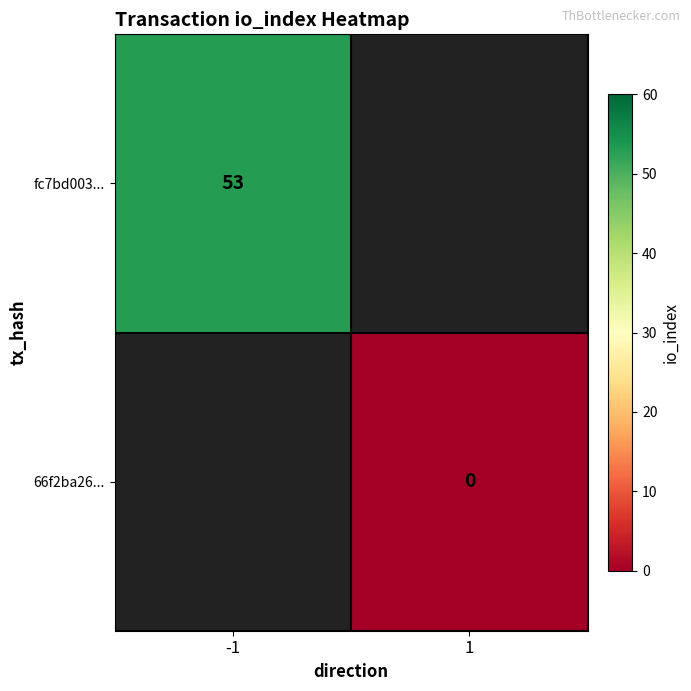

At how many categories does at least one series exceed 2?

1